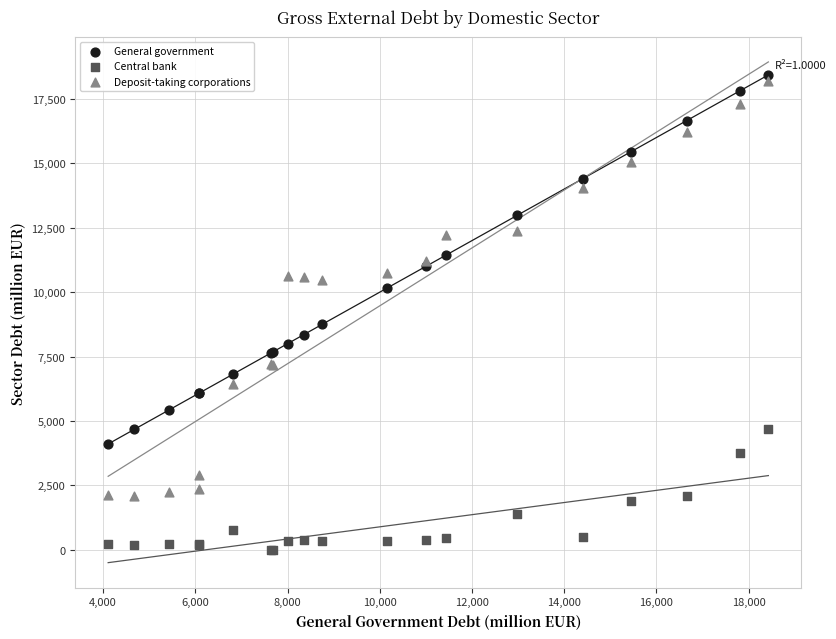

Which series has the largest Y range (max minus min)?

Deposit-taking corporations